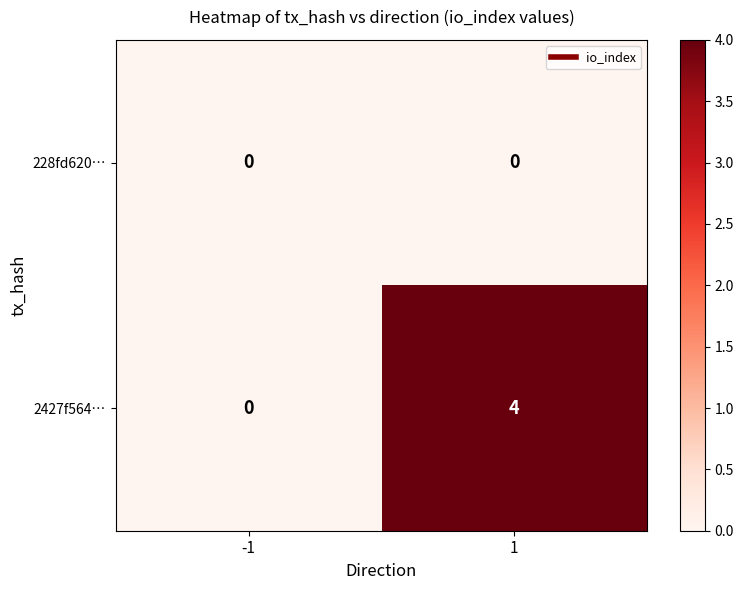

Which series changed the most between -1 and 1?

2427f564…